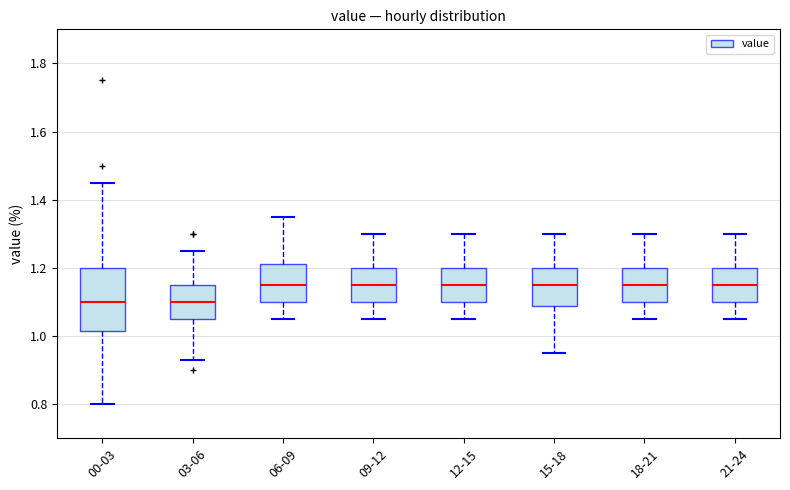

Comparing the boxes themselves (not the whiskers), which one is the tallest?

00-03